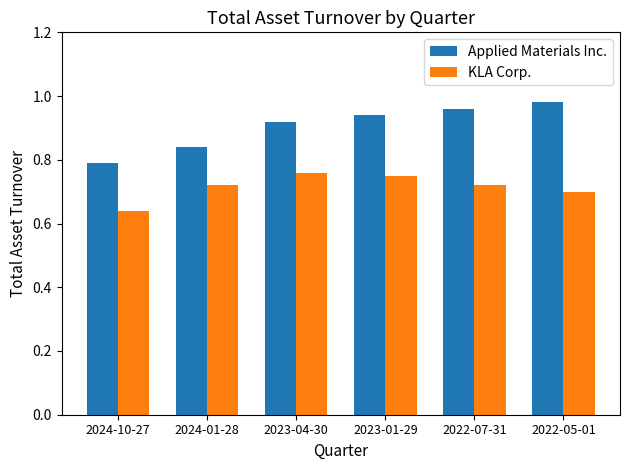

At which category does the chart reach its peak across all series?

2022-05-01